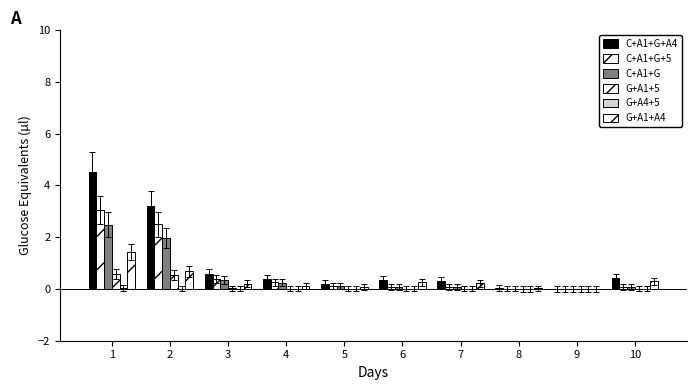

List the labels in order of G+A1+A4 value, largest first.

1, 2, 10, 6, 7, 3, 4, 5, 8, 9